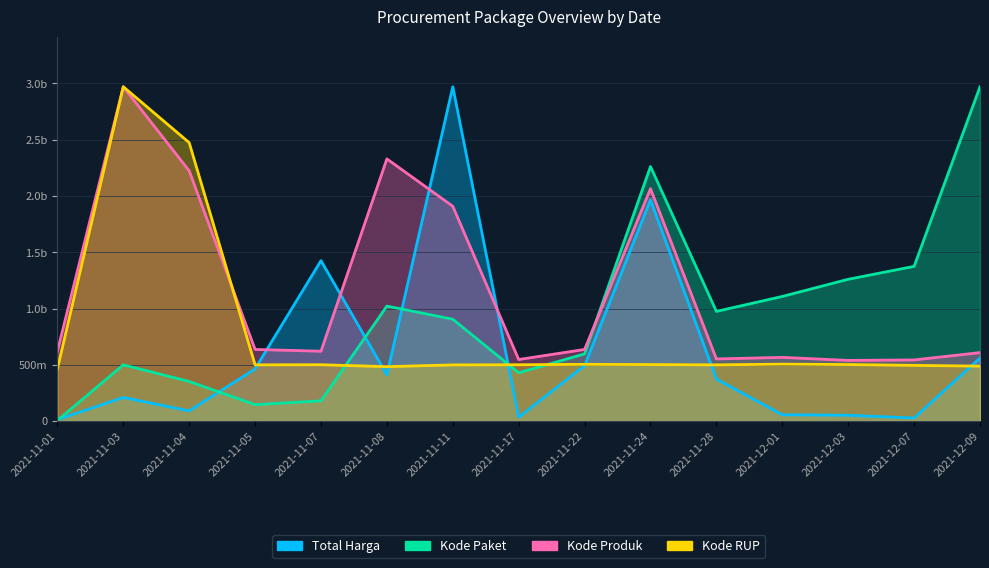

At 2021-11-08, list the series in order from smallest to largest.

Total Harga, Kode RUP, Kode Paket, Kode Produk